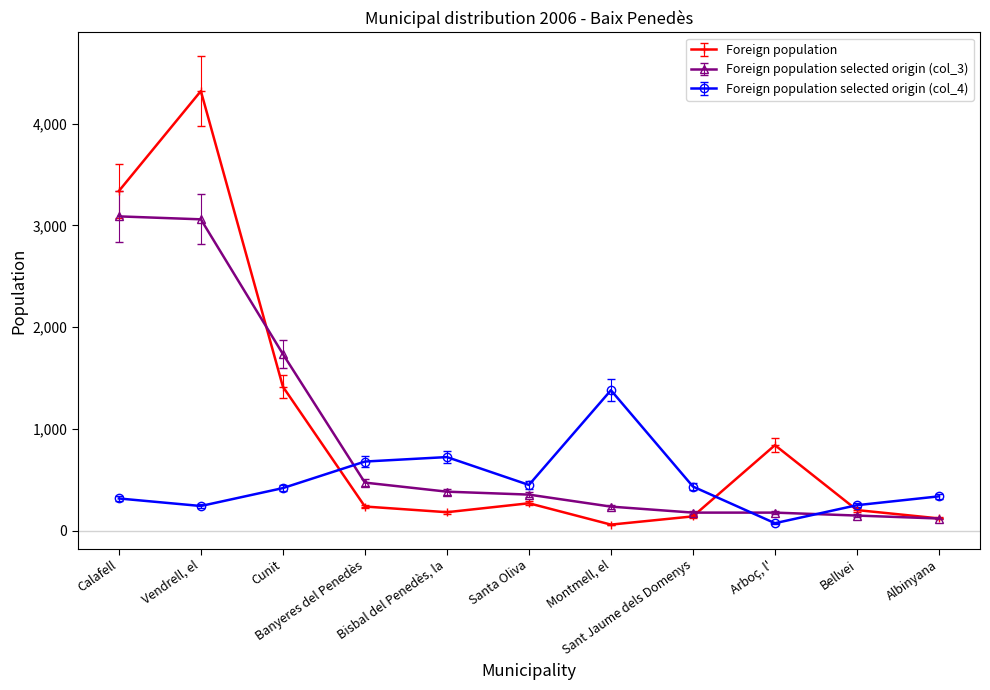

What is the sum of the Foreign population selected origin (col_4) values at Bisbal del Penedès, la and Santa Oliva?

1170